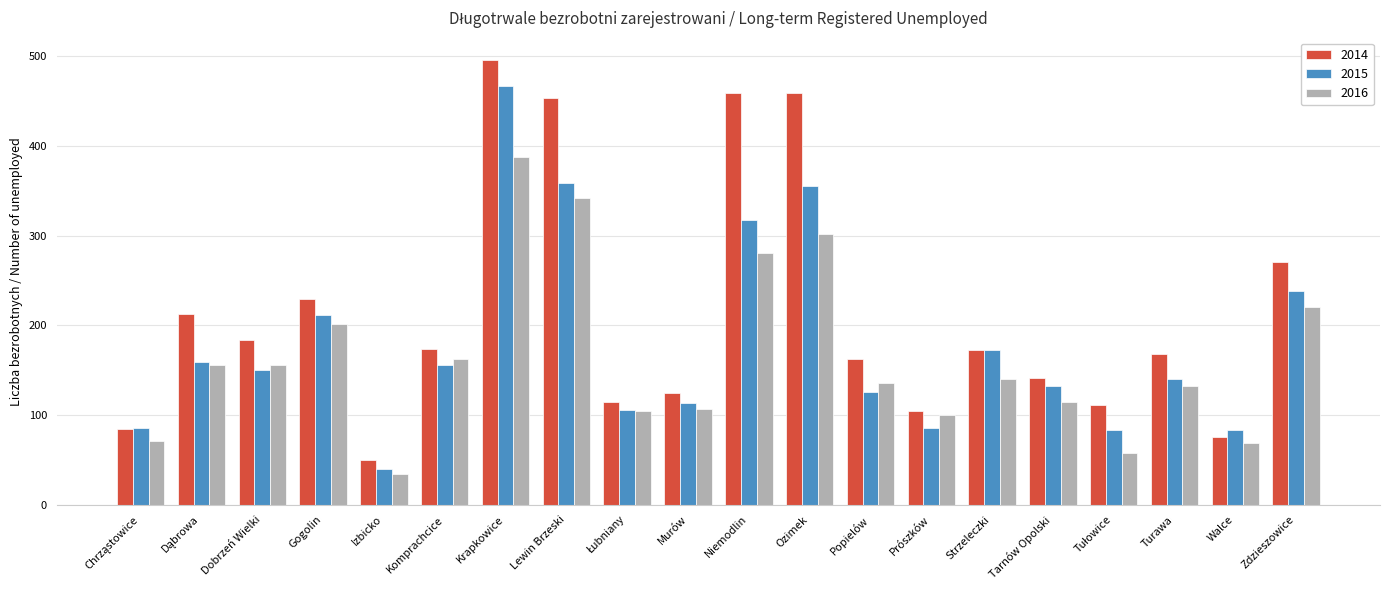

List the series in order of their peak value, lowest first.

2016, 2015, 2014